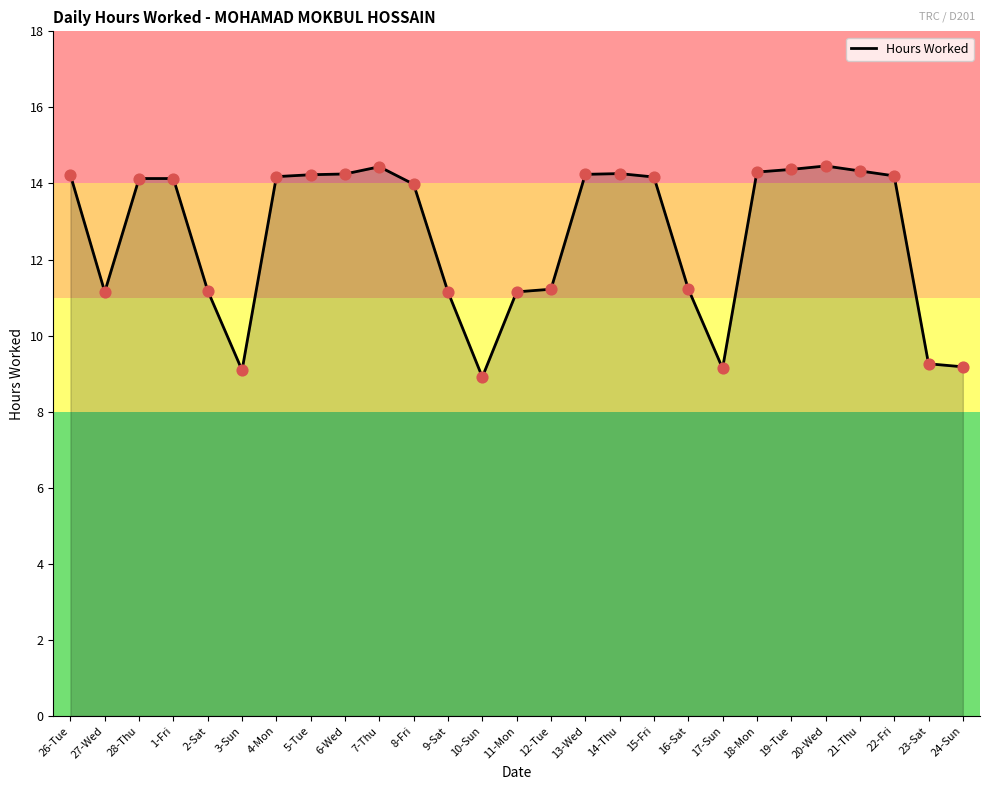

What is the change in value from 6-Wed to 8-Fri?

-0.3